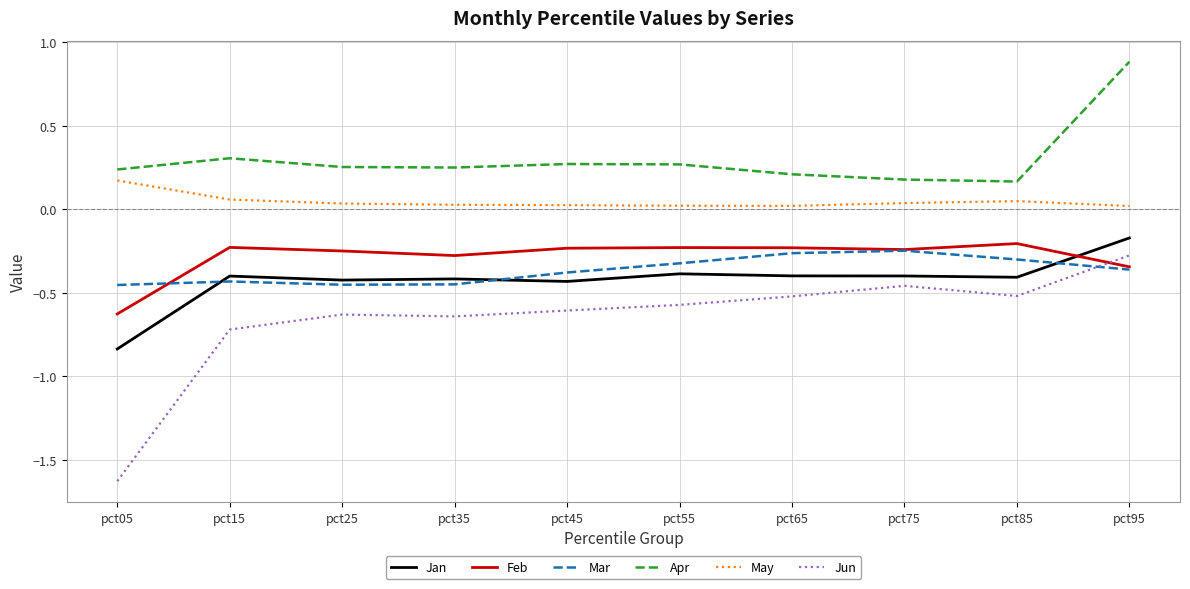

Is this an area chart (filled region under the line)?

No